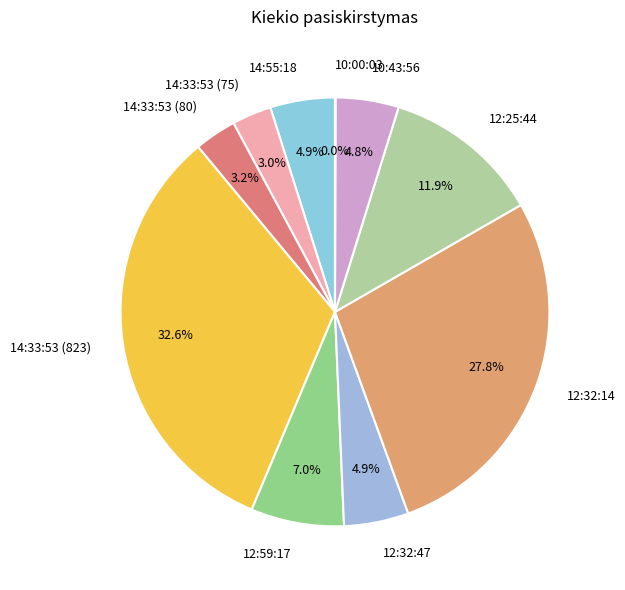

Which has a higher value, 14:33:53 (75) or 12:59:17?

12:59:17